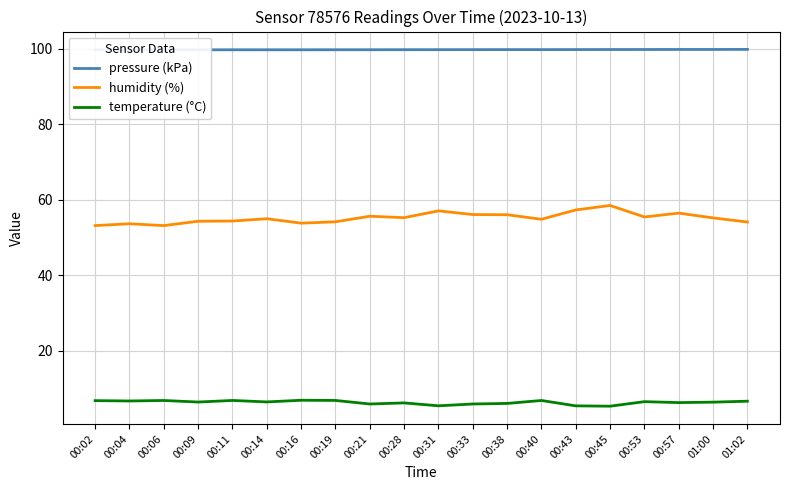

How many interior local valleys does the pressure (kPa) series have?

3